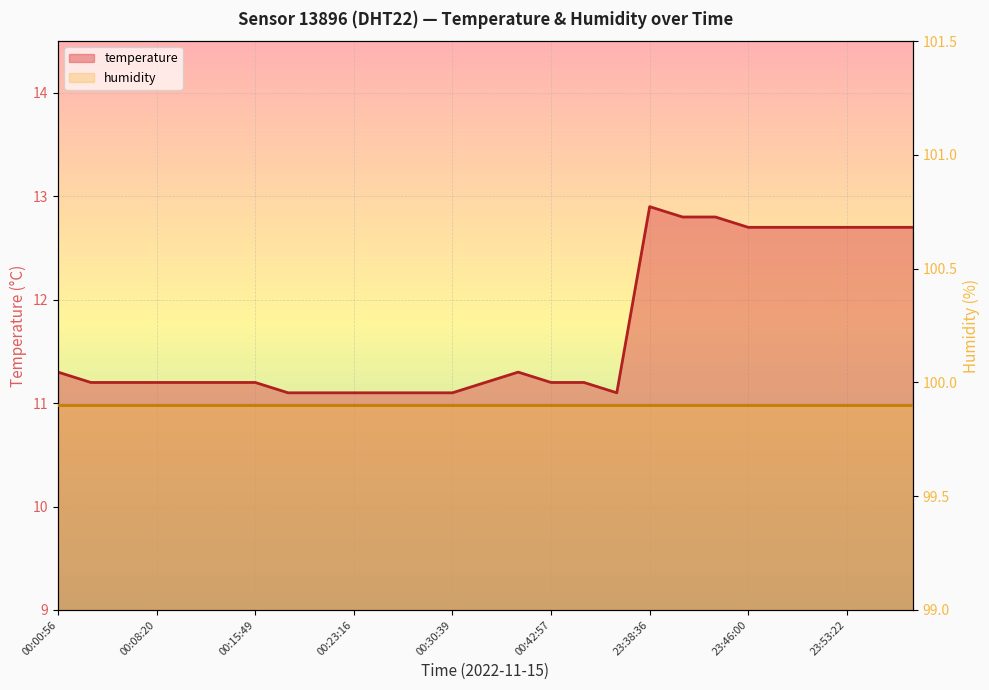

What is the spread (max minus min) of values at 00:15:49?

88.7